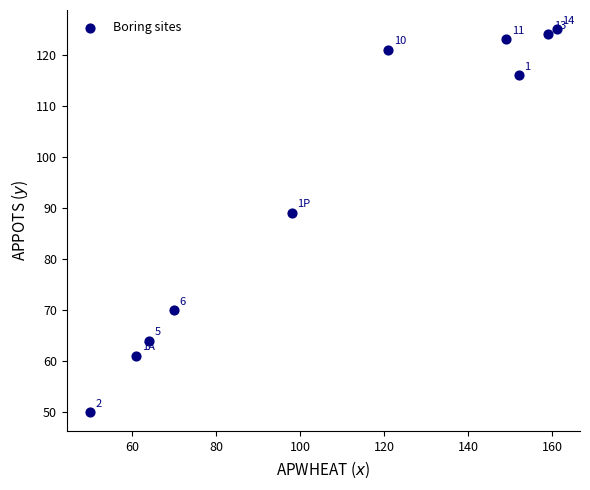

What is the average X value?

108